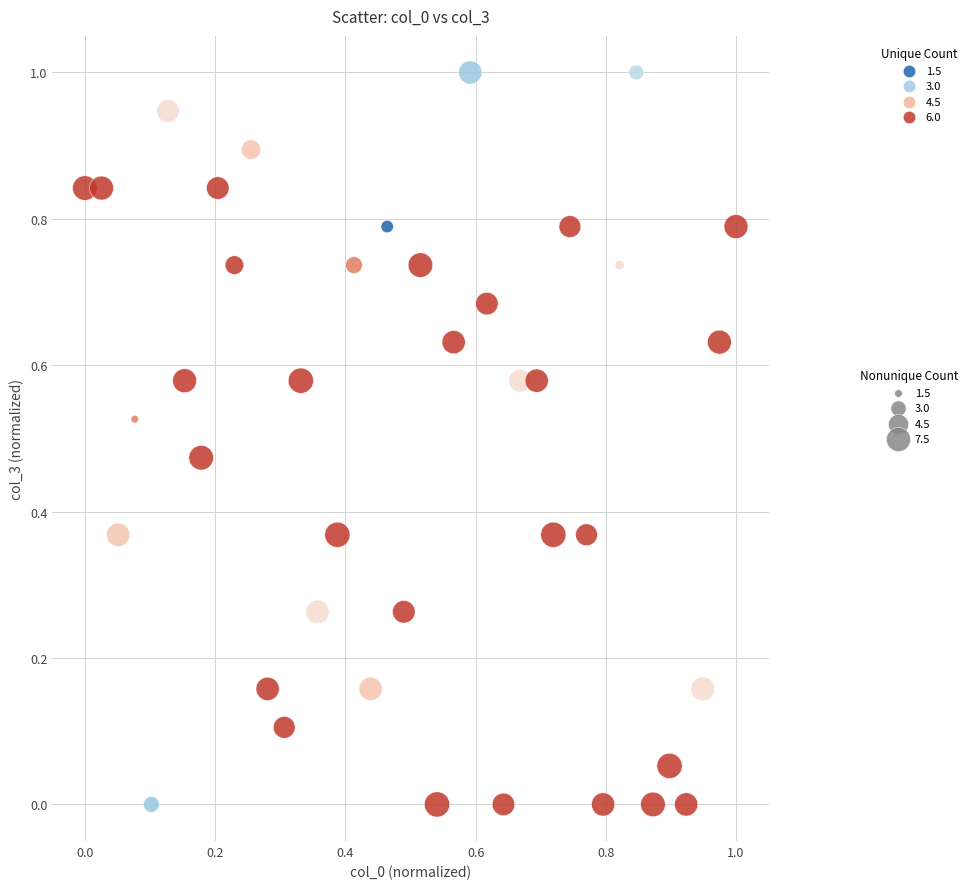

What is the range of Y values (max minus min)?

1.0